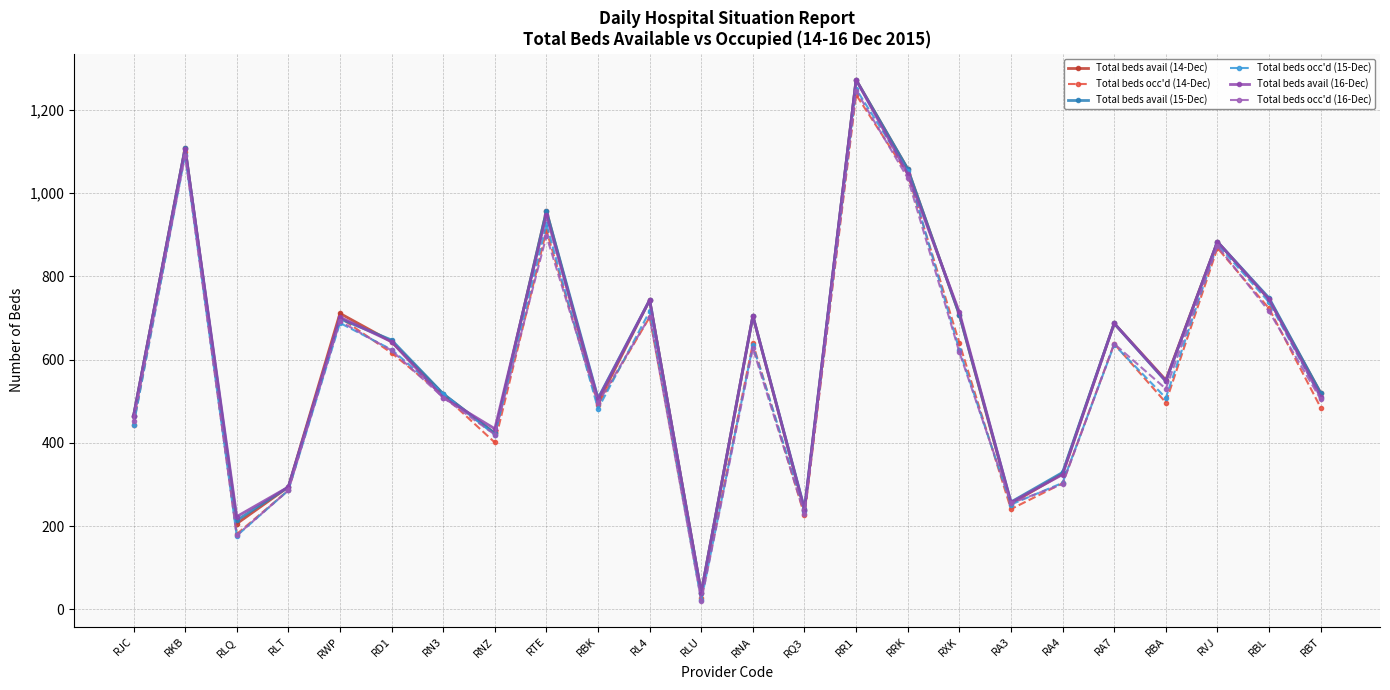

What is the difference between the highest and lowest values at RA4?

28